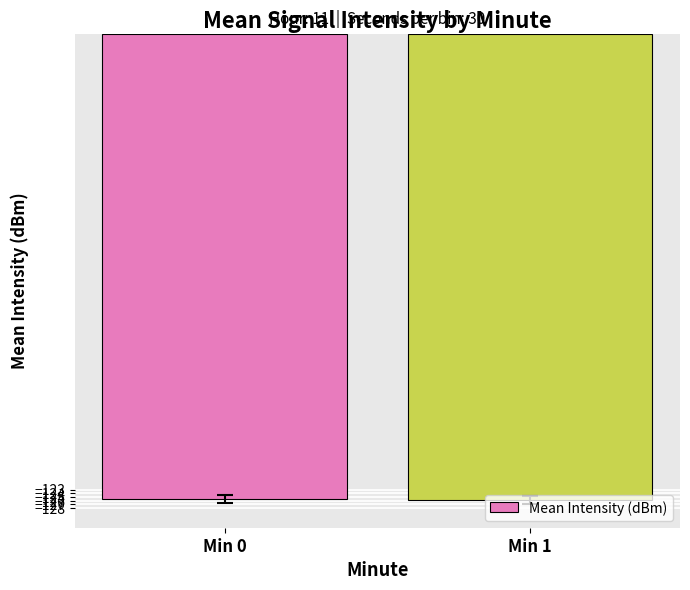

What is the value of the 2nd bar from the left?

-125.8